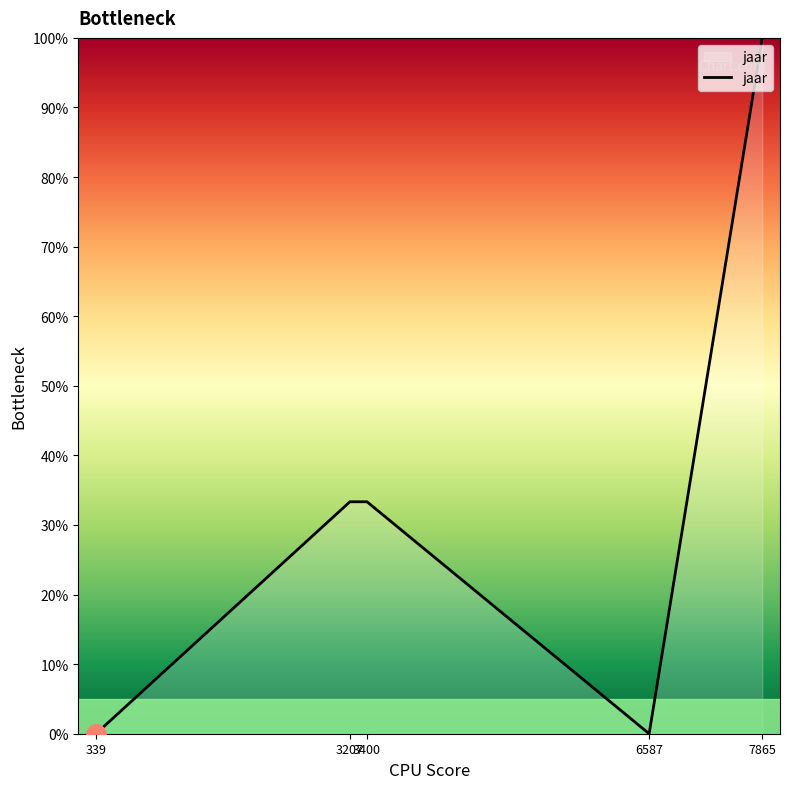

Where is the first local minimum?

6587